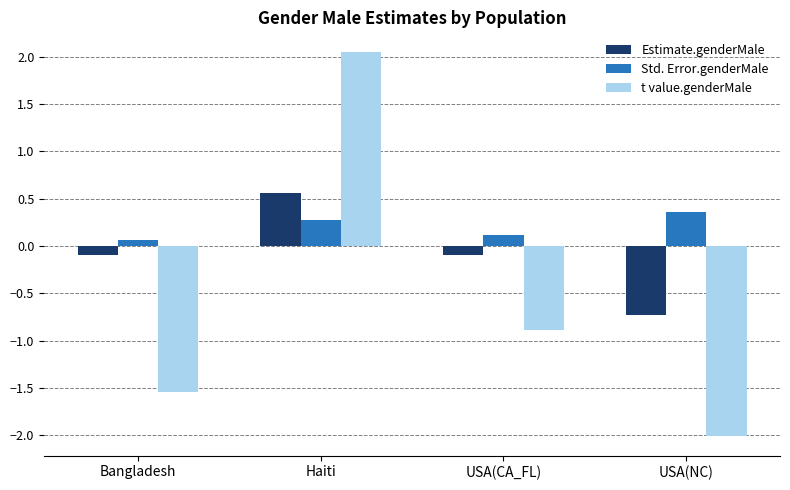

How many negative values does the t value.genderMale series have?

3